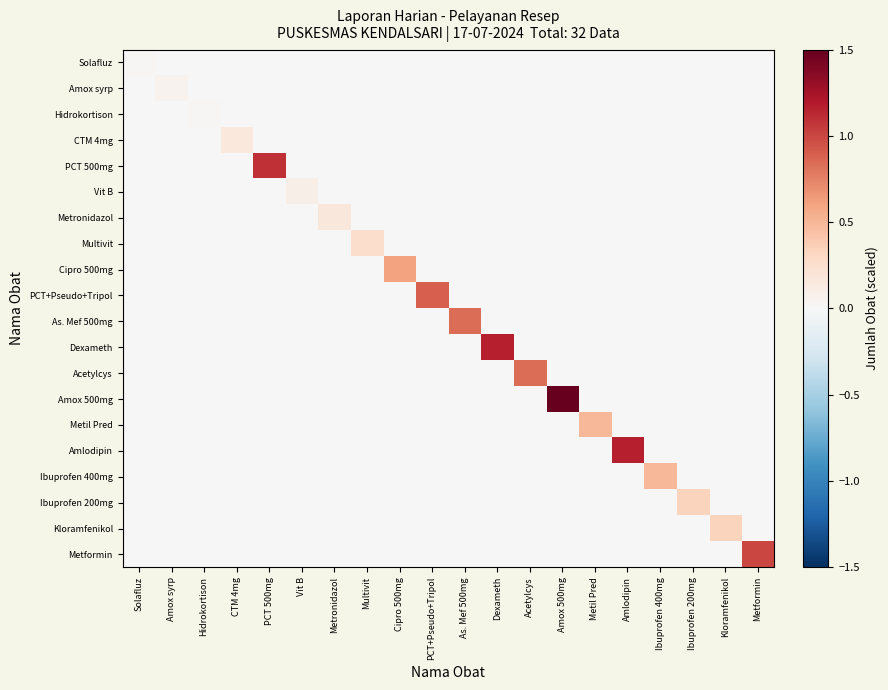

At which category does the chart reach its peak across all series?

Amox 500mg